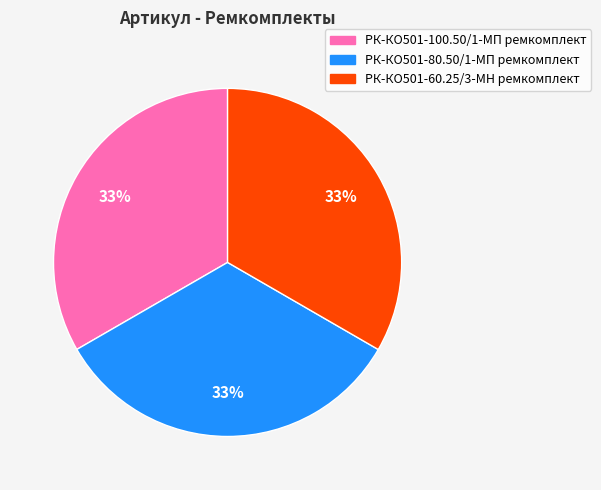

Approximately how many times larger is the value at РК-КО501-60.25/3-МН ремкомплект compared to РК-КО501-80.50/1-МП ремкомплект?

1.0